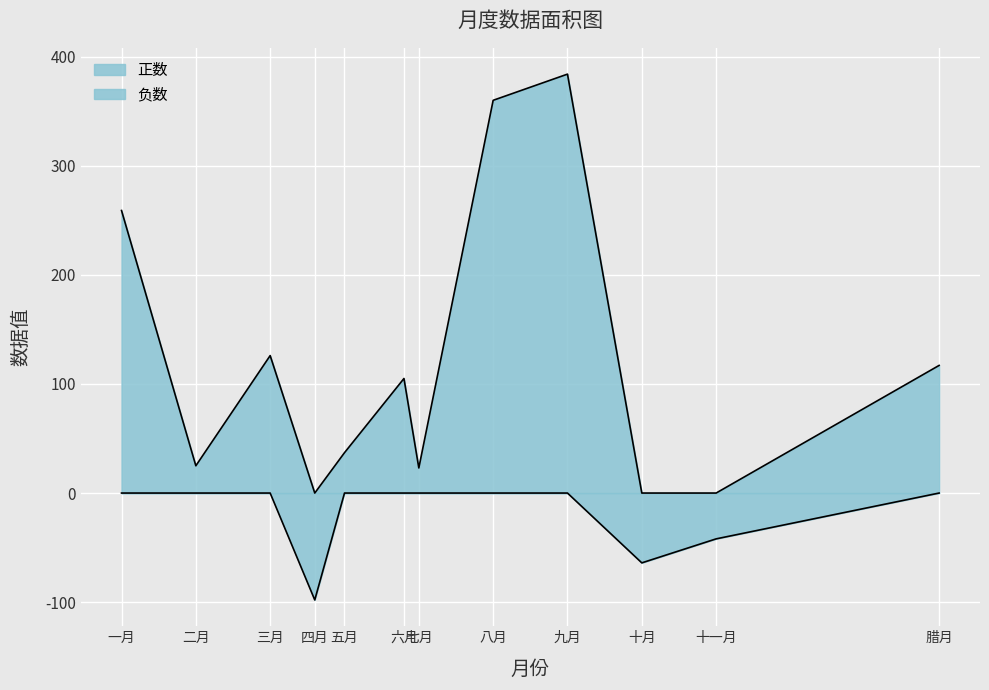

How many categories are shown in the chart?

12